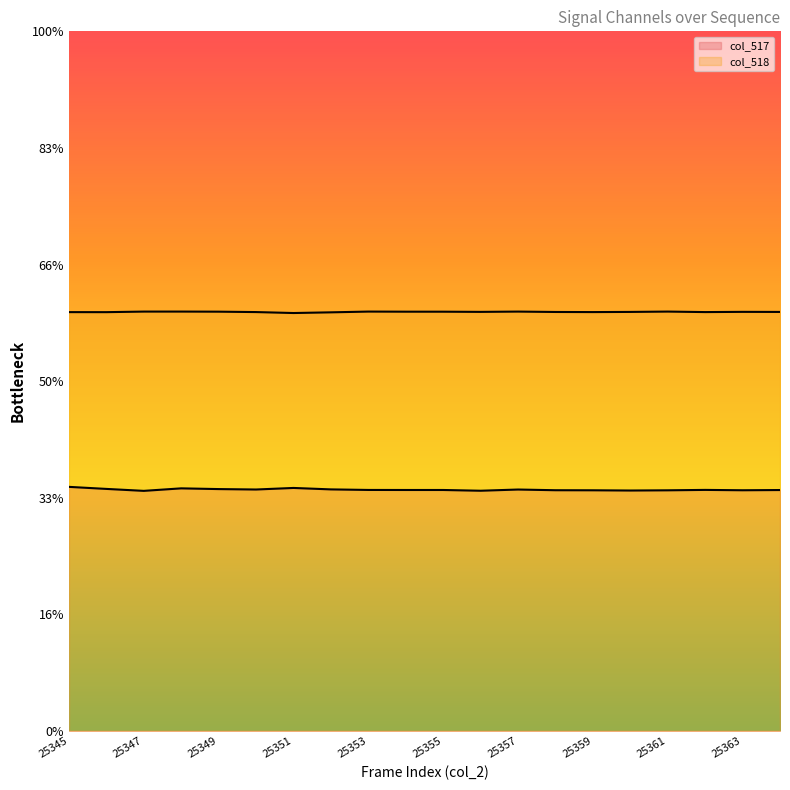

The col_518 series shows 39233 at 25359. True or false?

True